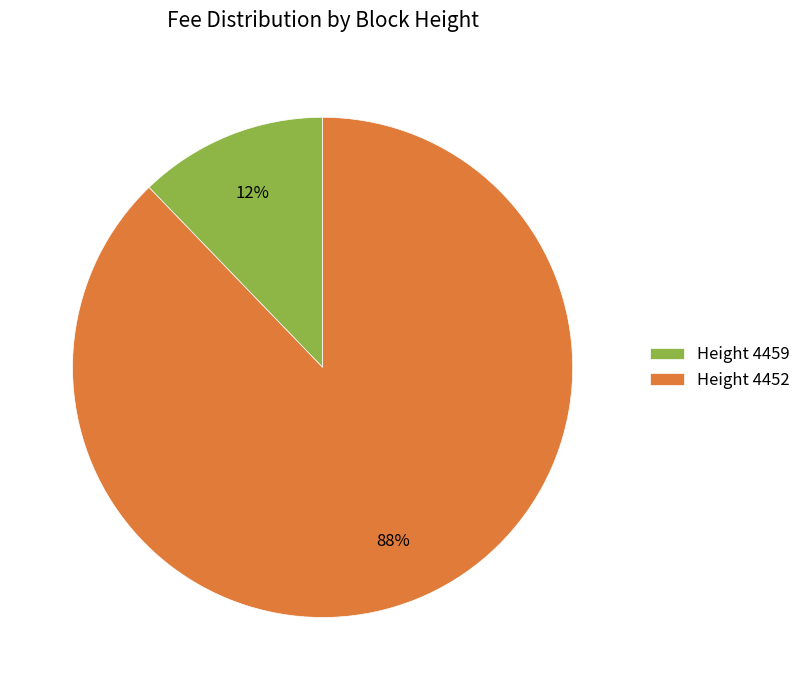

To the nearest percent, what is the difference between the Height 4459 and Height 4452 slice percentages?

76%